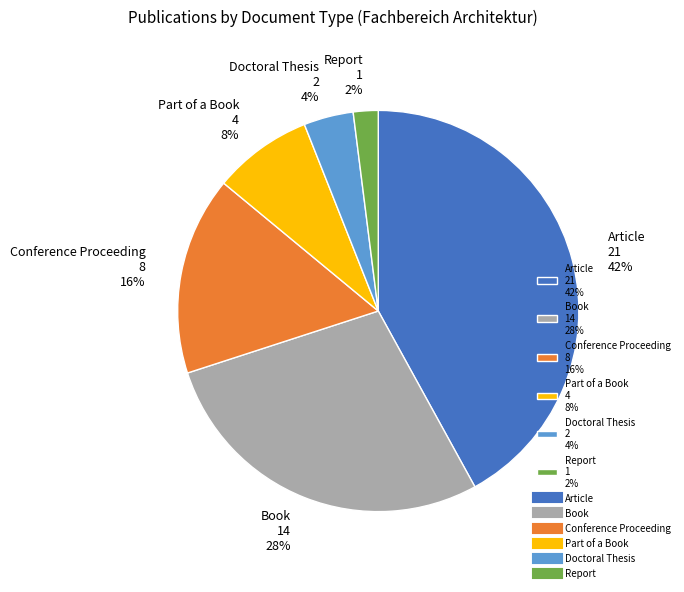

What is the largest slice in the pie chart?

Article